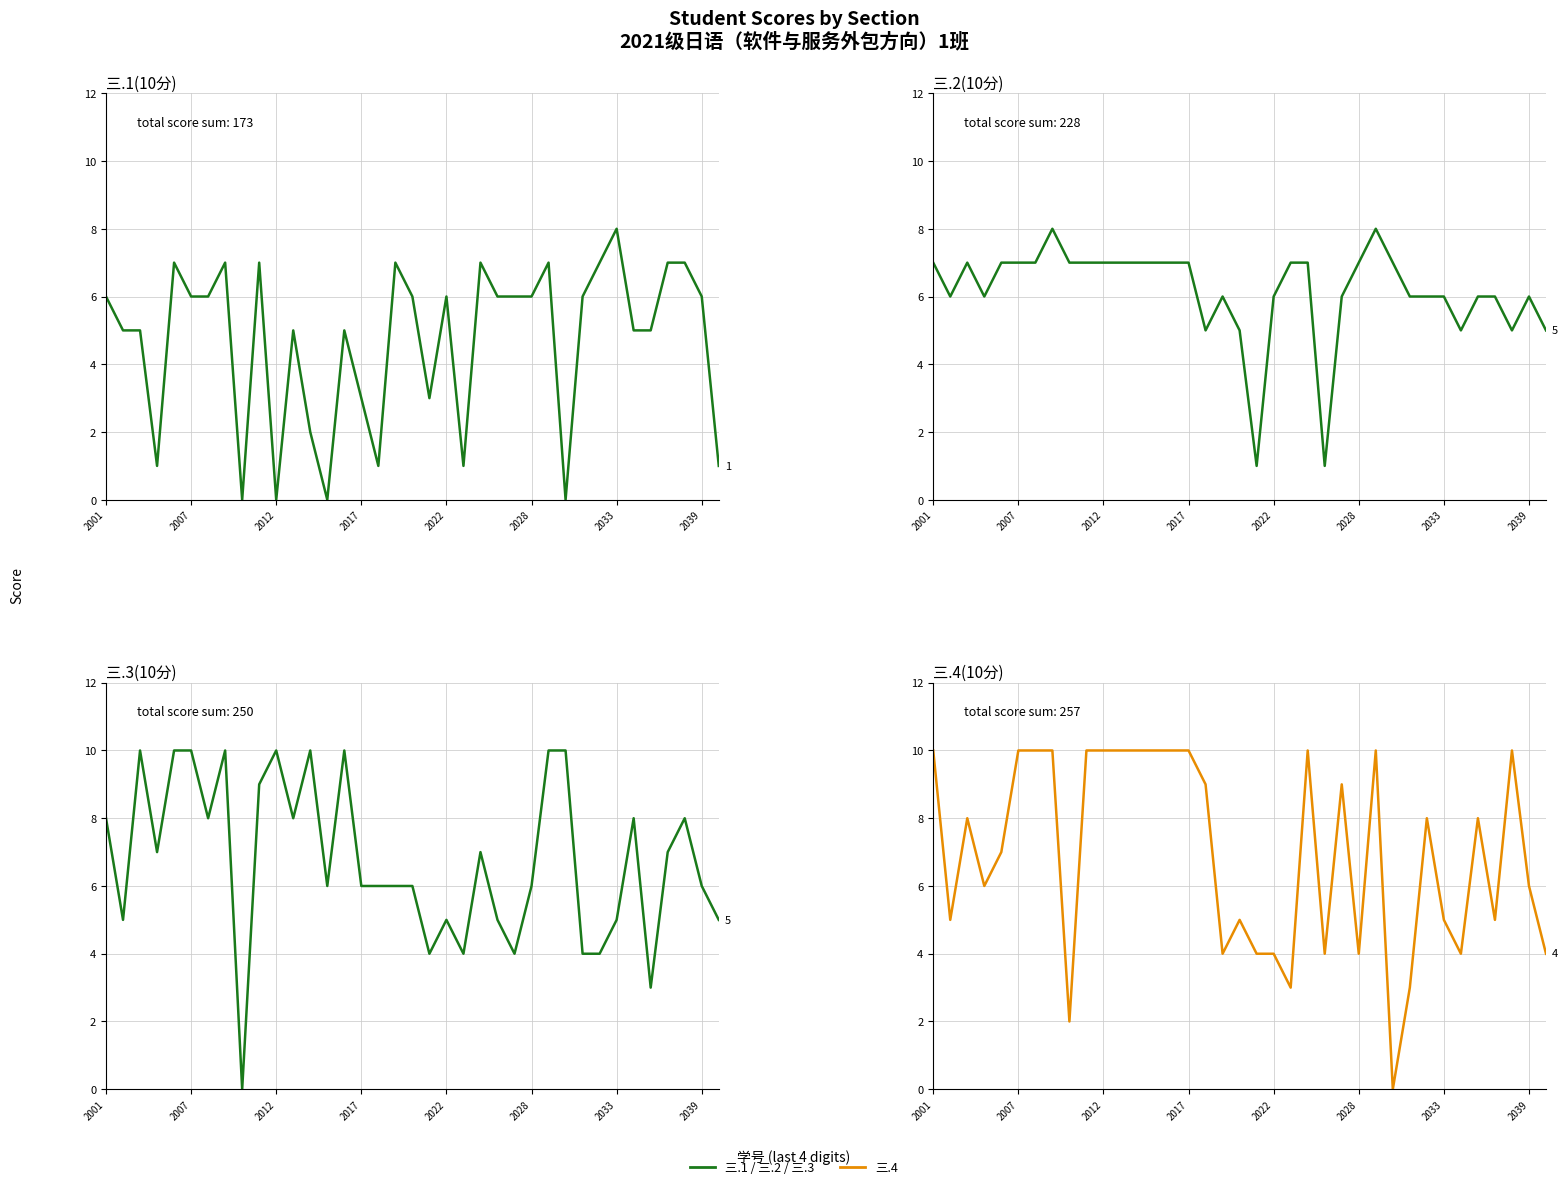

How many 三.4(10分) values are between 4 and 10?

33